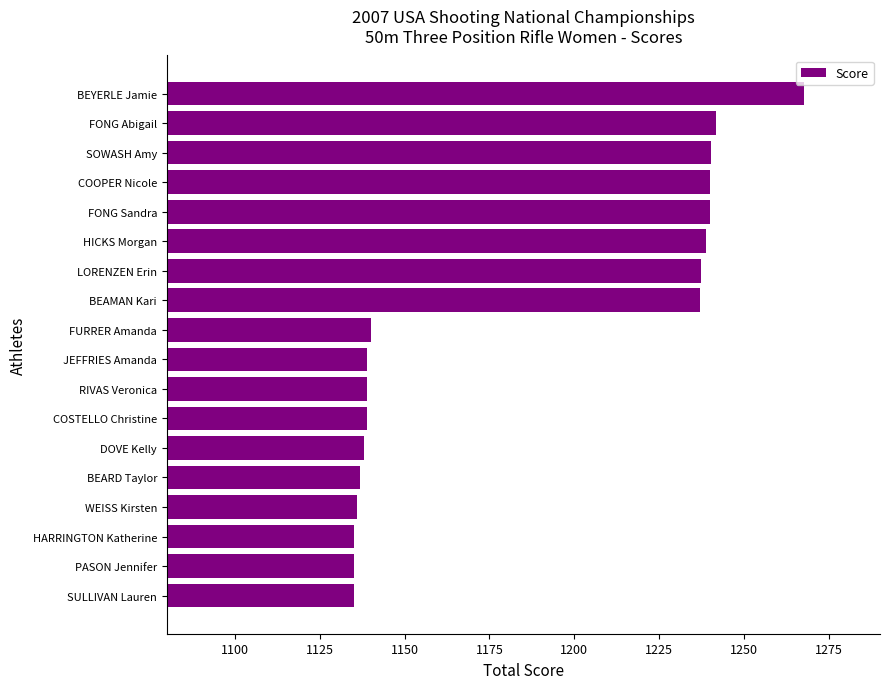

What is the difference between the maximum and second lowest values?

132.5